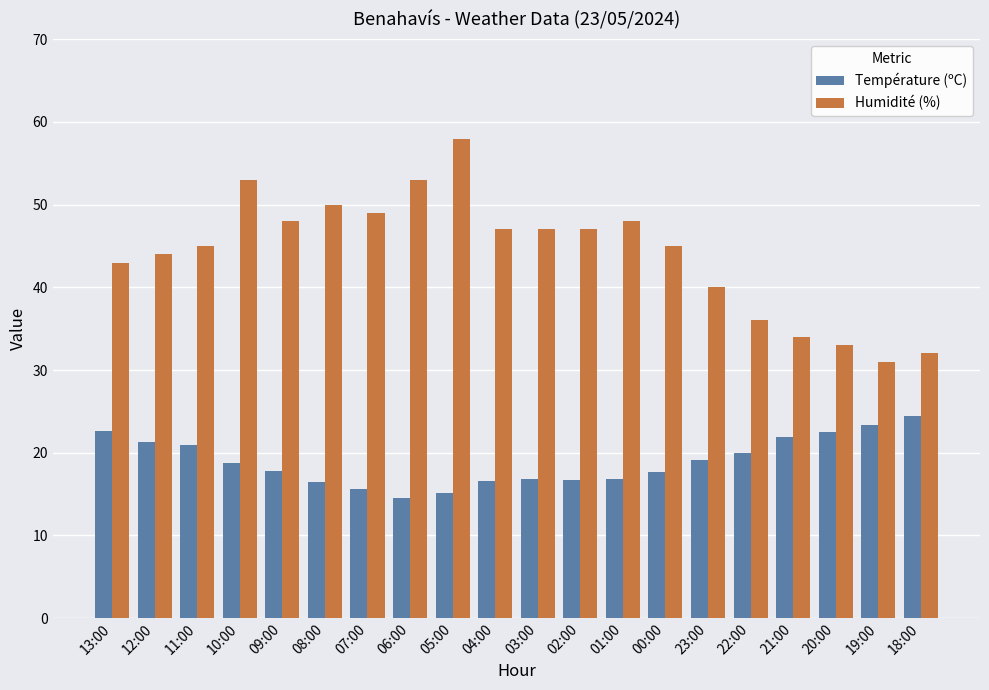

How many bars are there in each group?

2